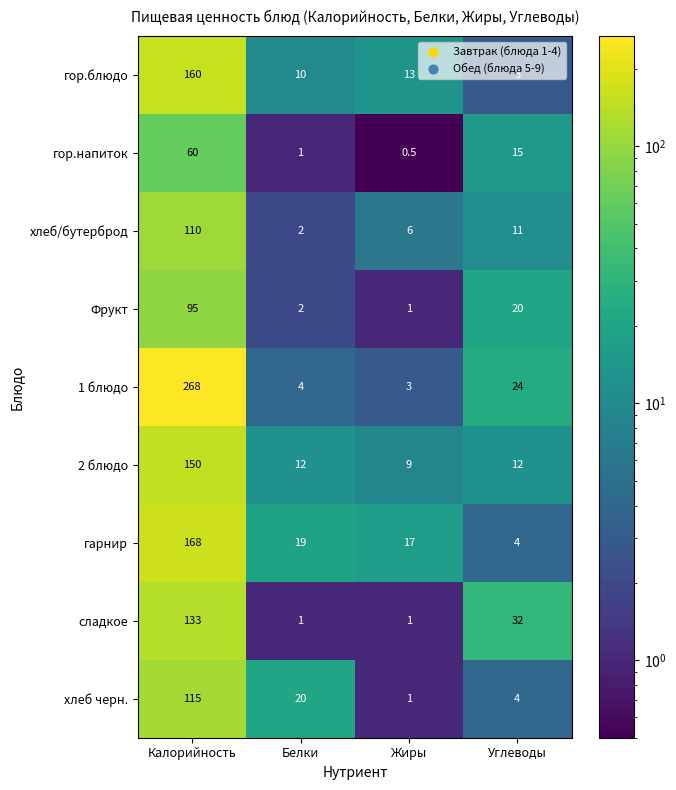

At which label does 2 блюдо first exceed 12?

Калорийность